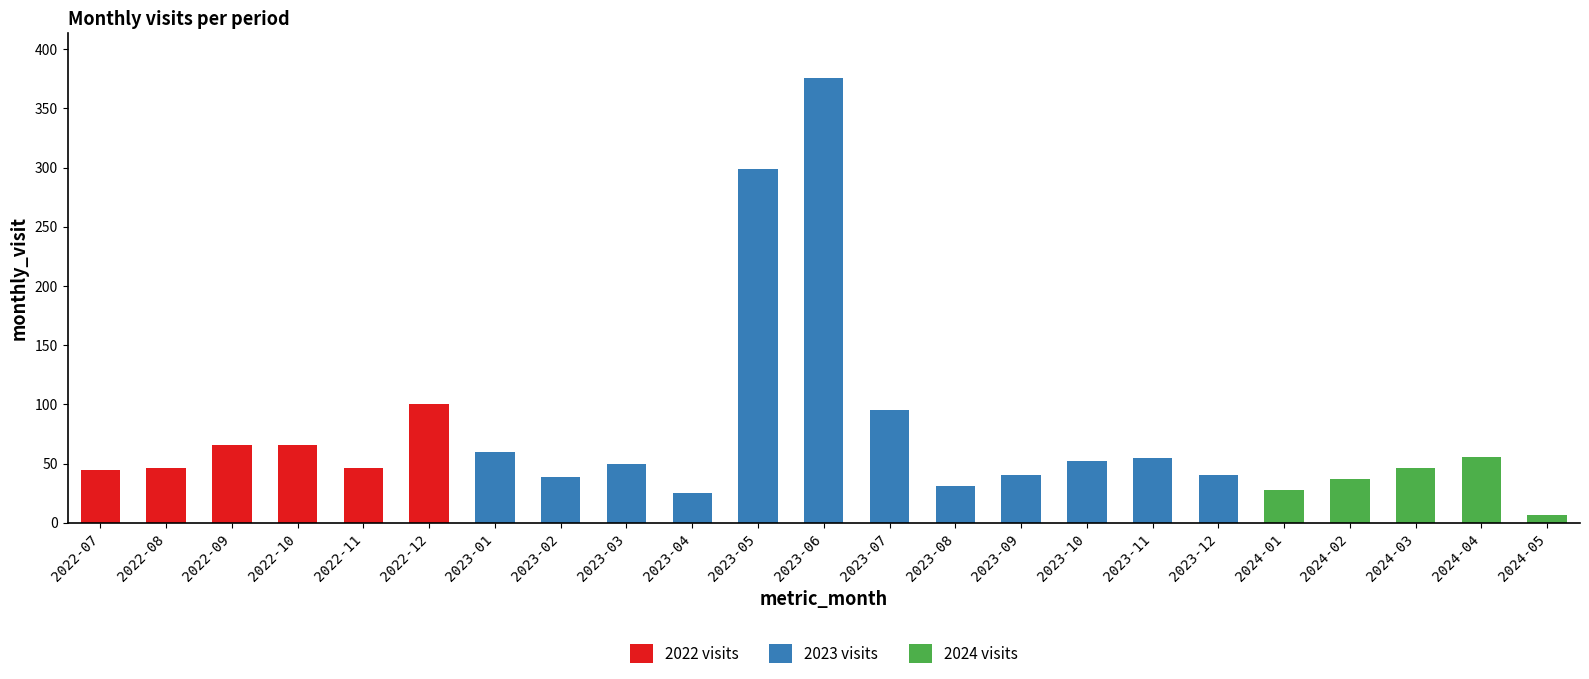

Is it true that 2022 visits equals 0 at 2023-10?

True